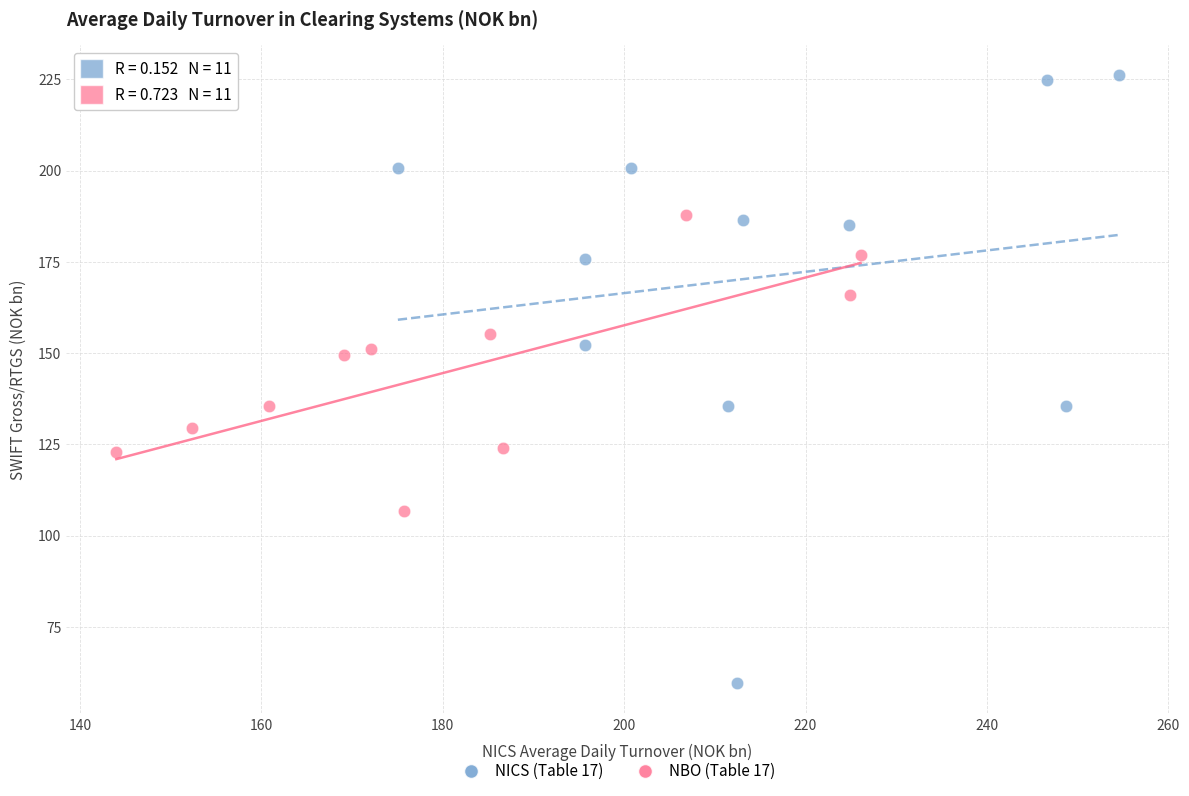

Which series has the widest spread of Y values?

NICS (Table 17)